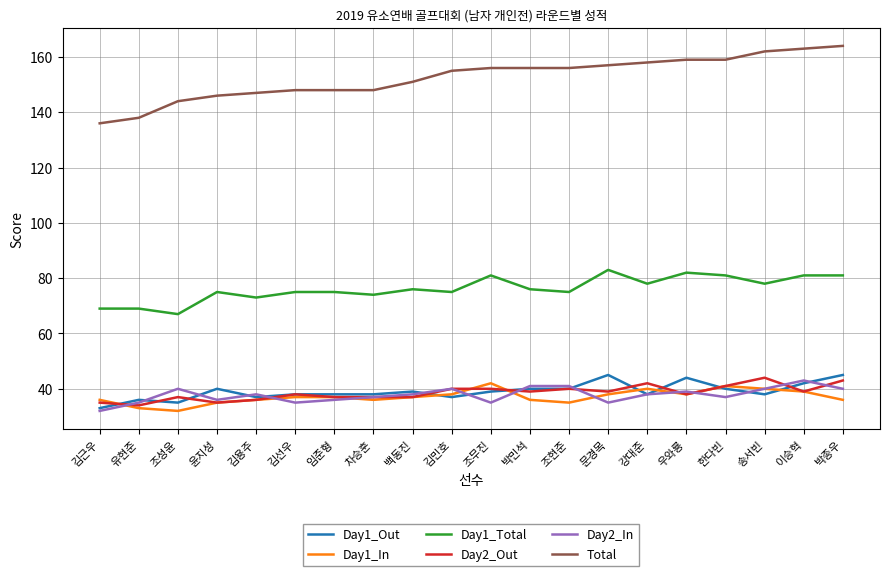

What position from the left is 우와룡?

16